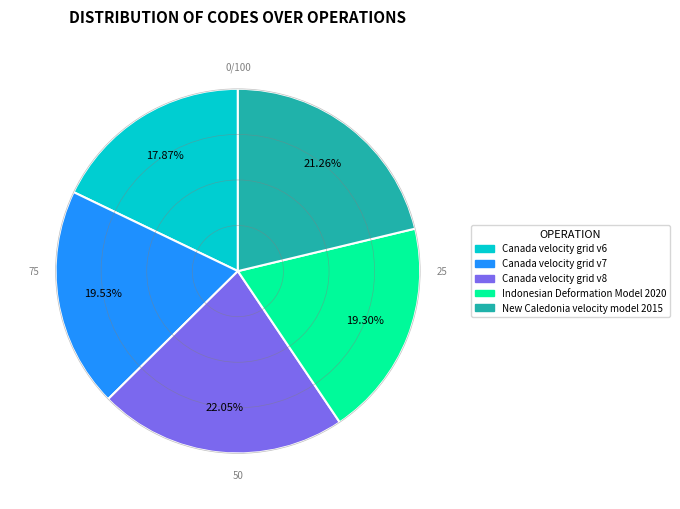

To the nearest percent, what is the difference between the largest and smallest slice percentages?

4%